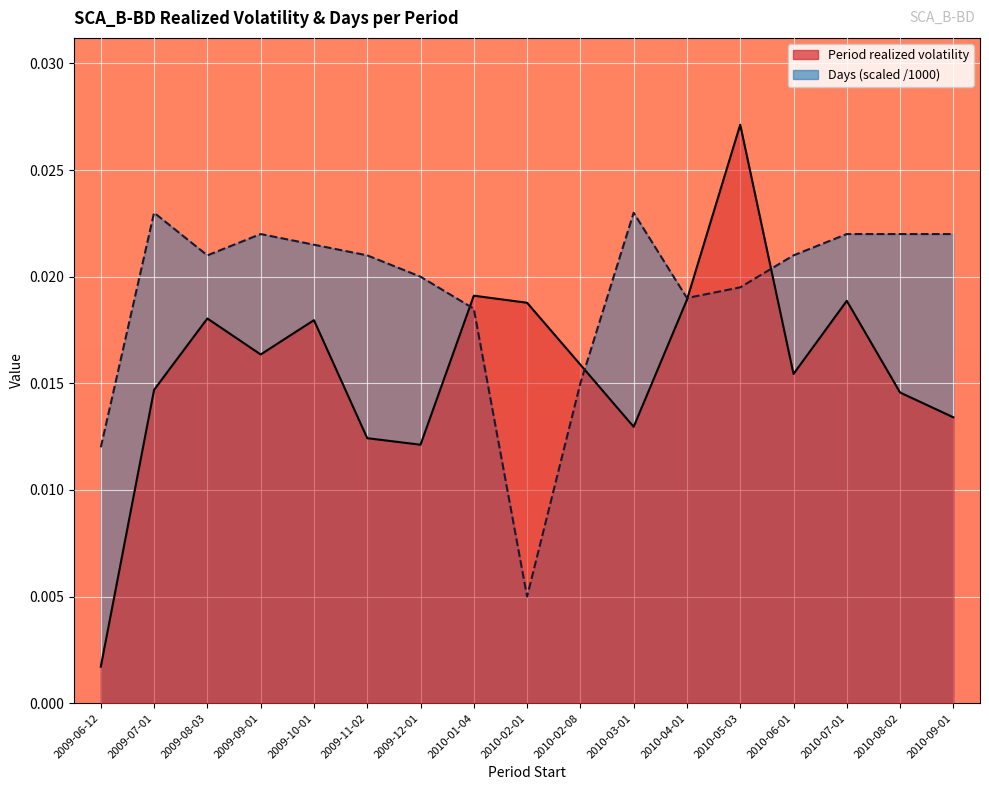

After their last crossing, which series has the higher values: Days (scaled) or Period realized volatility?

Days (scaled)